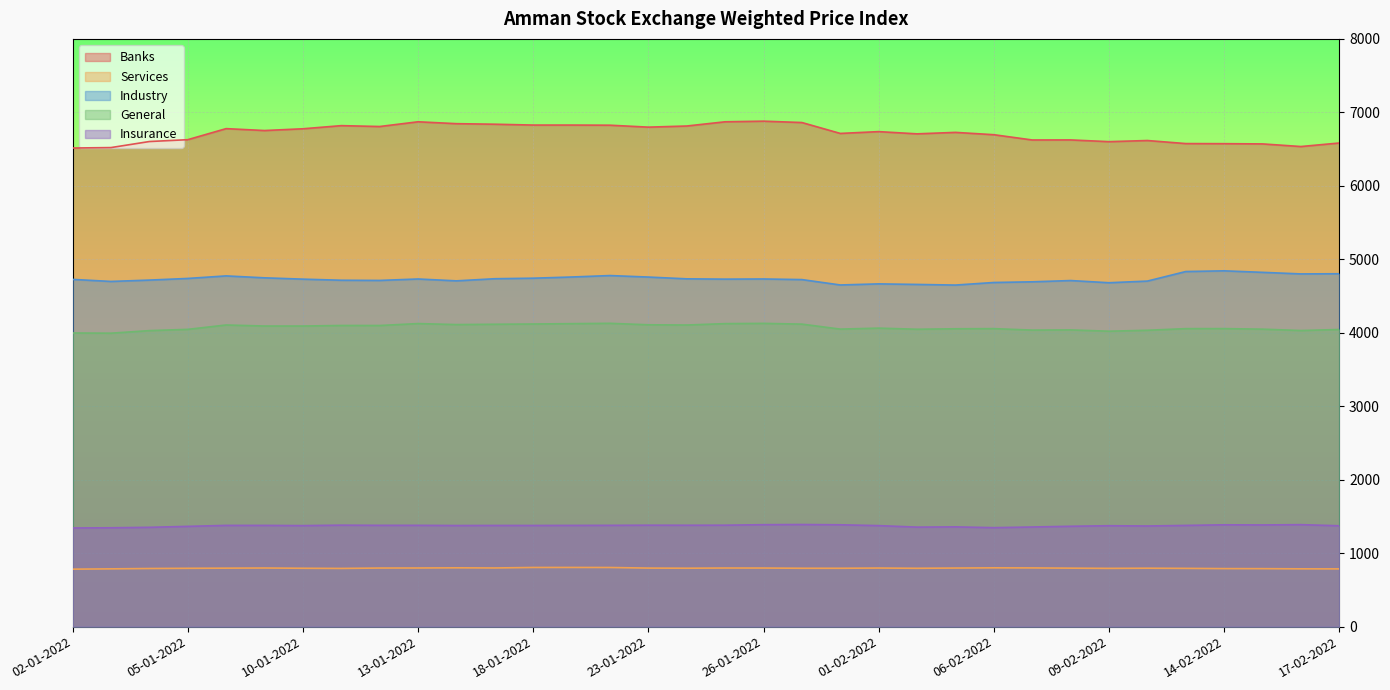

How many lines are shown in the chart?

5